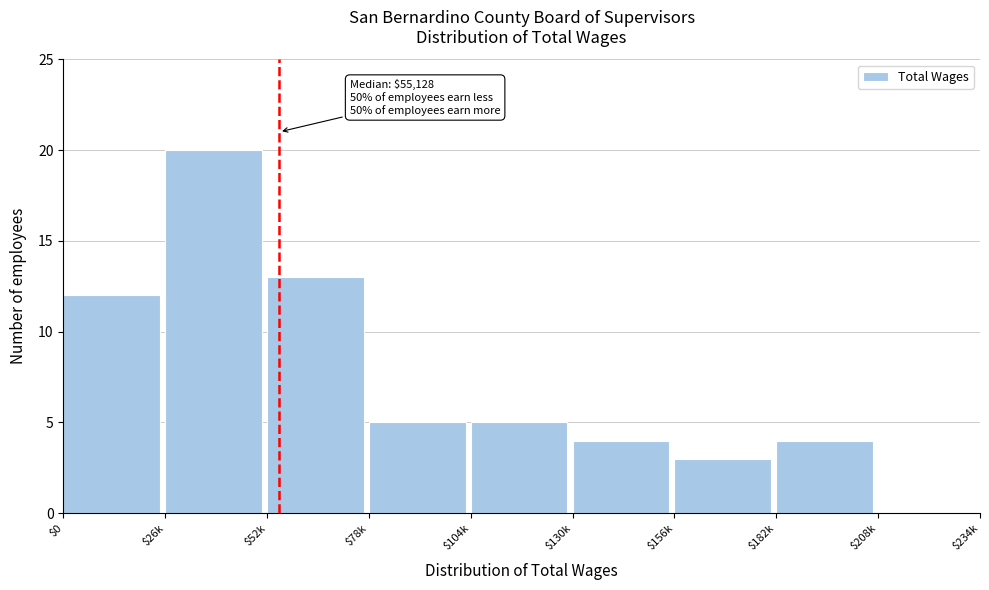

True or false: the data shows 9 at $78k.

False